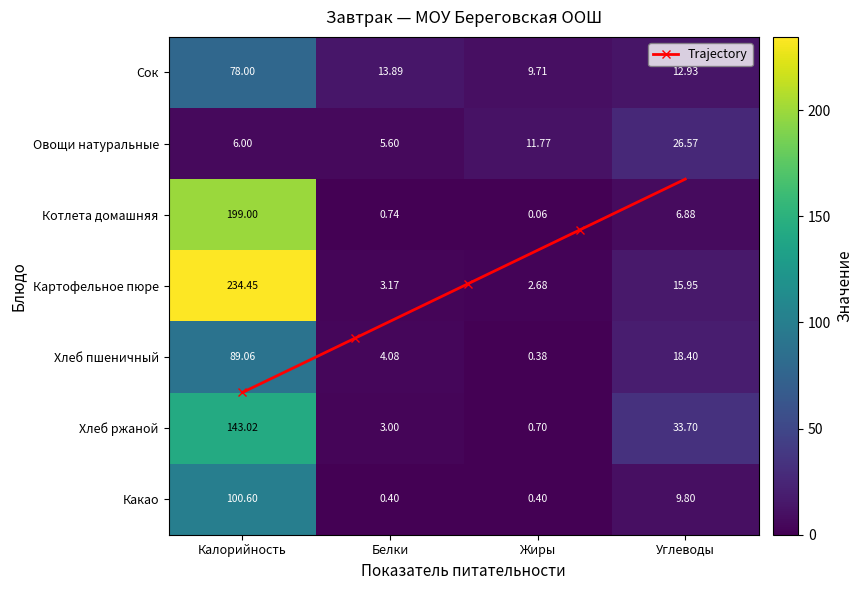

At which label does Овощи натуральные first exceed 11?

Жиры